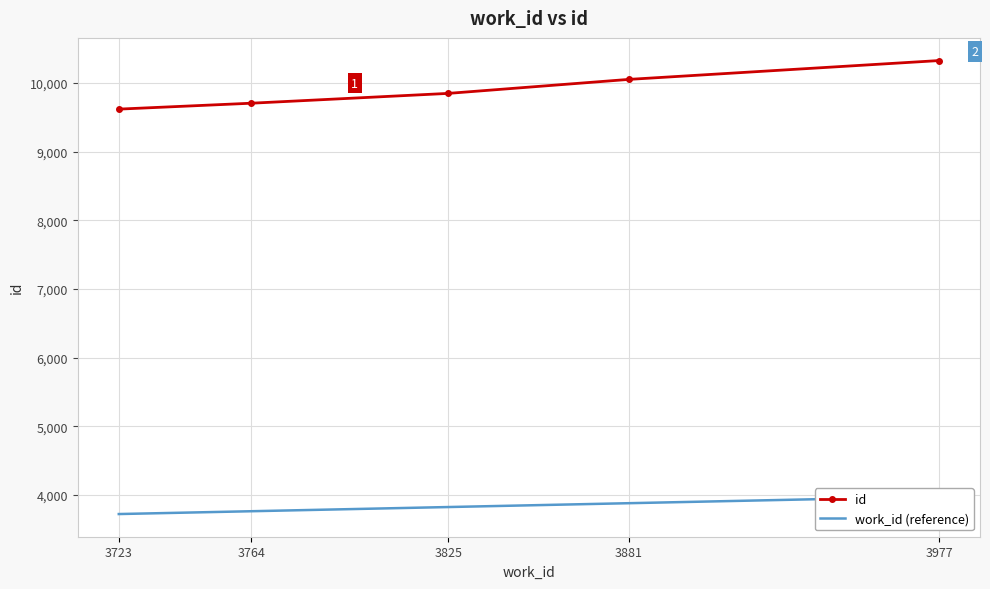

Which category has the lowest value in the work_id (reference) series?

3723